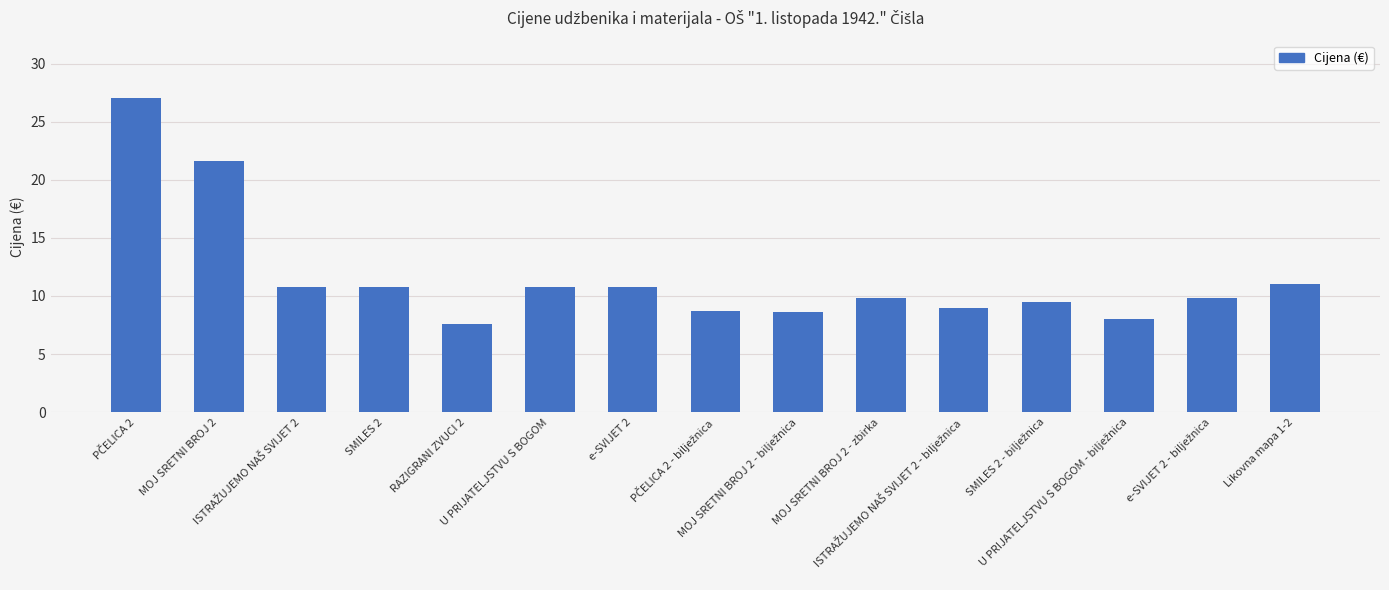

What is the difference between the maximum and minimum values?

19.4